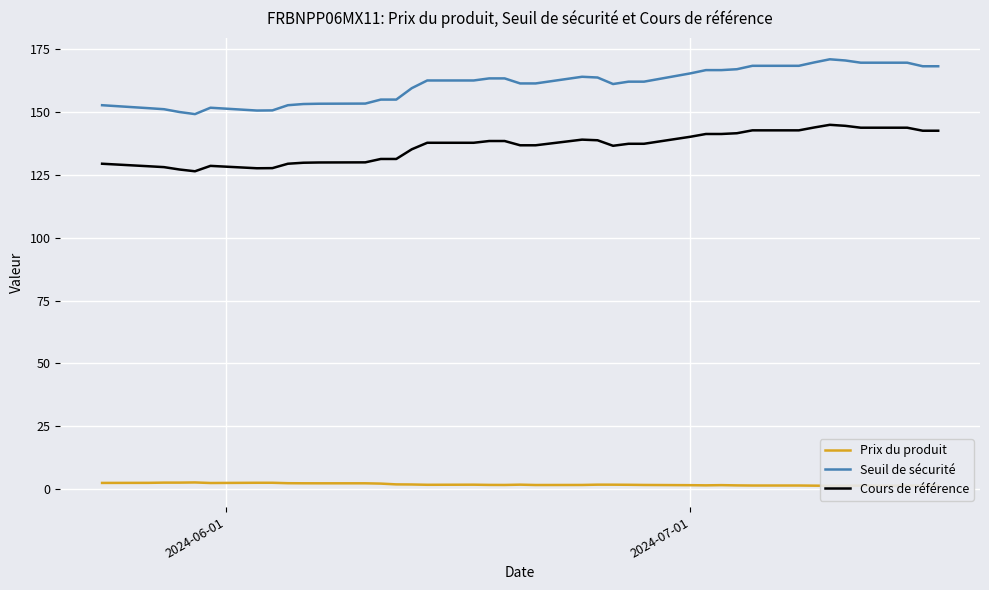

Count the number of data series in this chart.

3